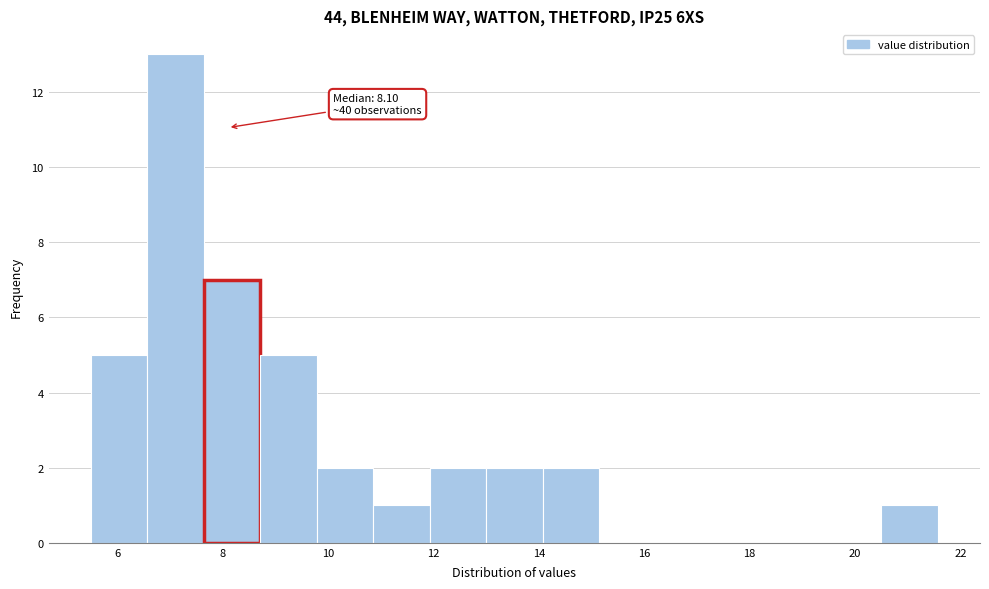

Over which range of the x-axis is the bar tallest?

6.6 to 7.6